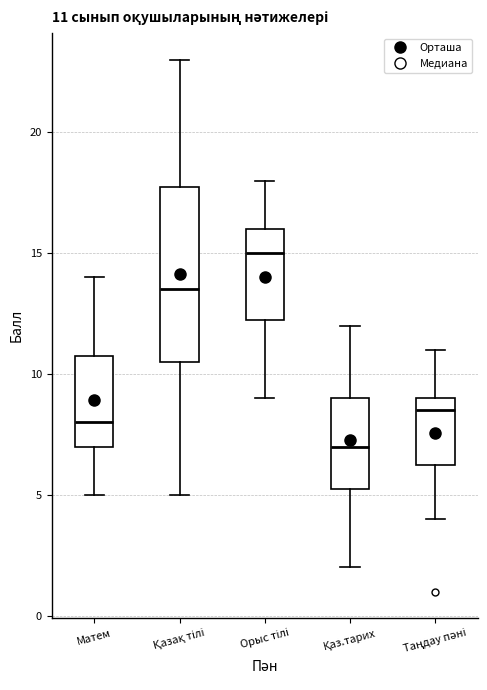

Which box has the highest median line?

Орыс тілі